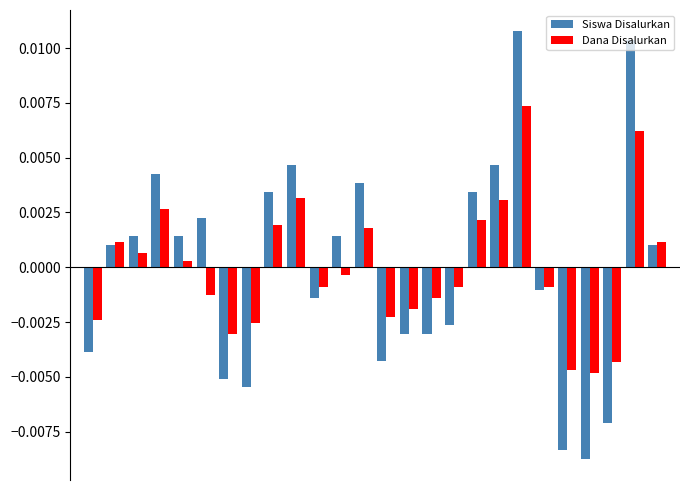

List the series in order of their peak value, highest first.

Siswa Disalurkan, Dana Disalurkan